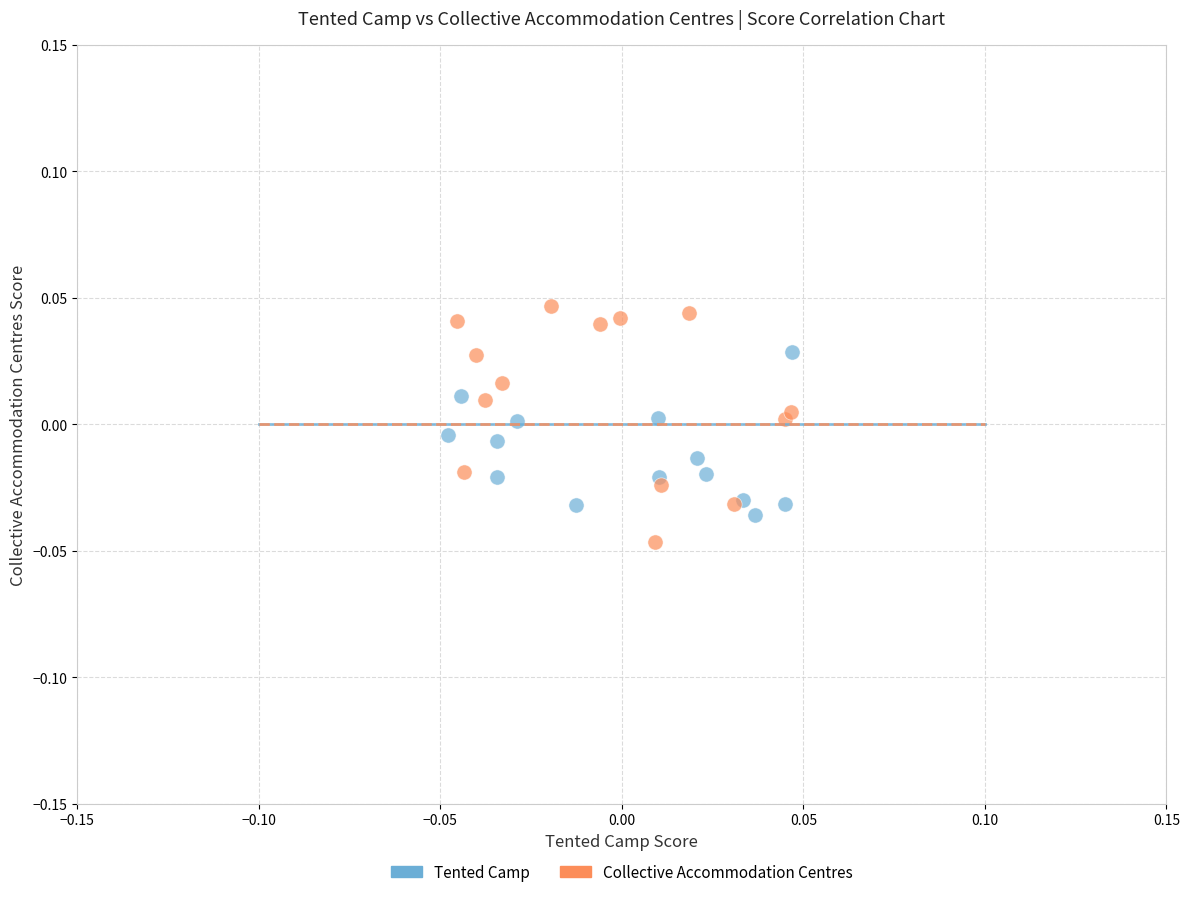

Which series contains the highest Y value?

Collective Accommodation Centres